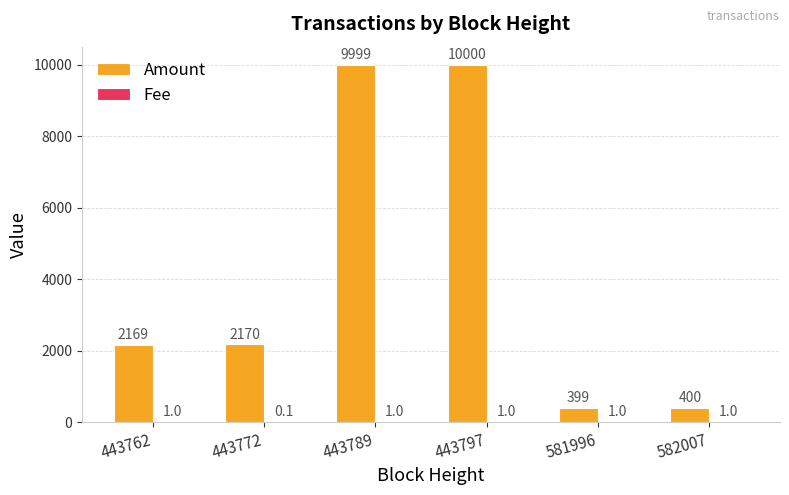

Which series has the largest total across all categories?

Amount